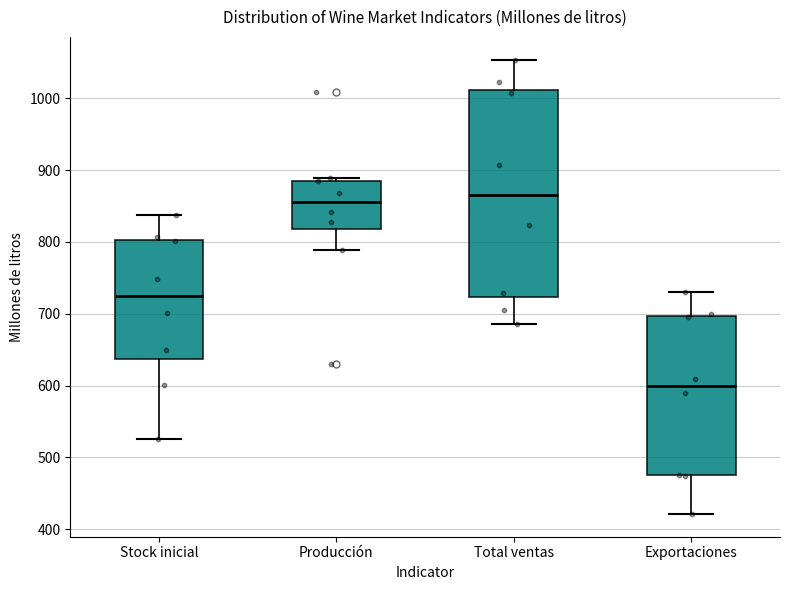

Where does the median line of the box for Producción sit on the y-axis? The values are not printed on the chart, so give them approximately, as read against the axis.

860